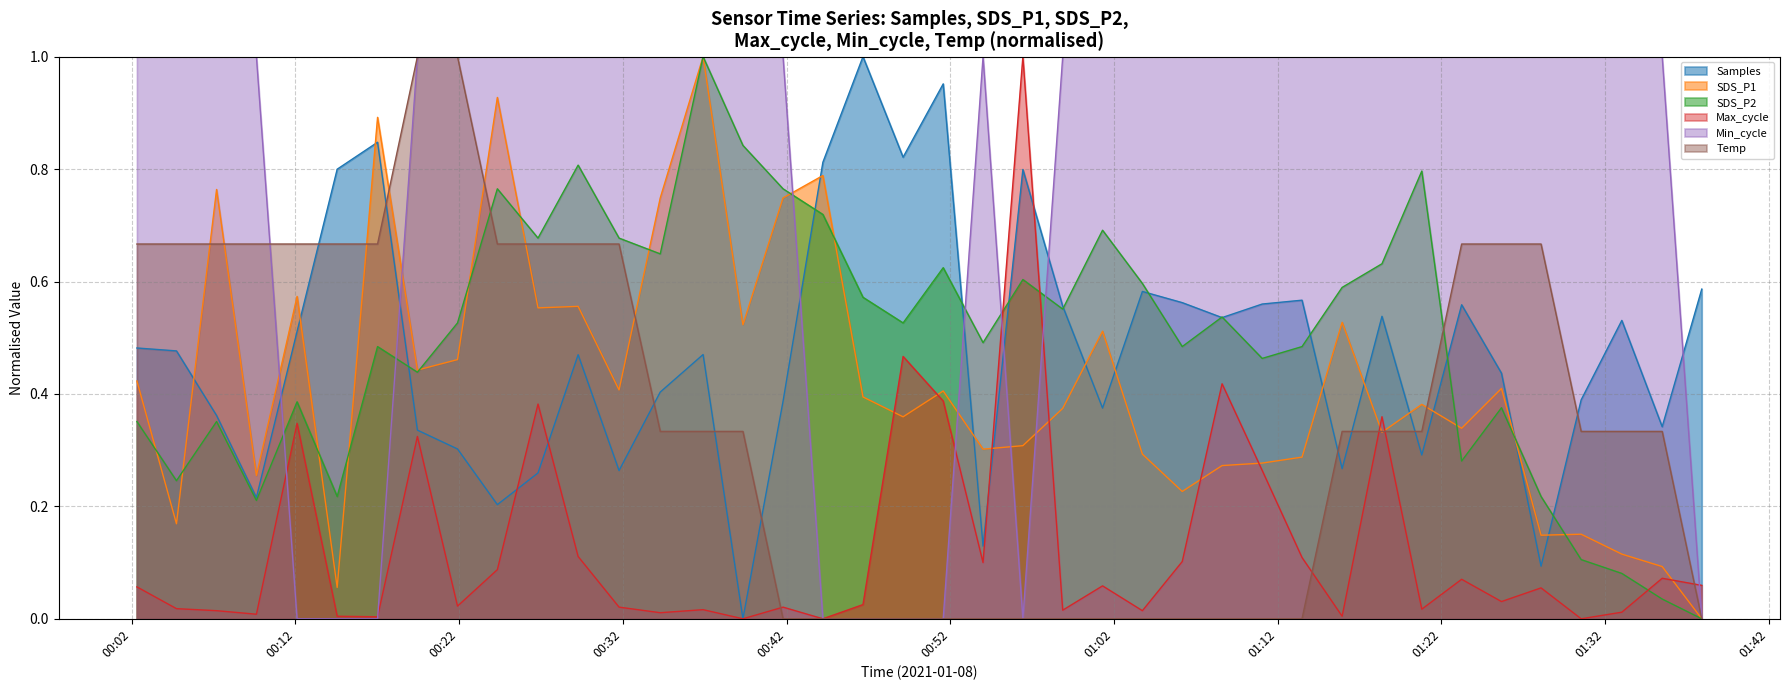

How many lines are shown in the chart?

6